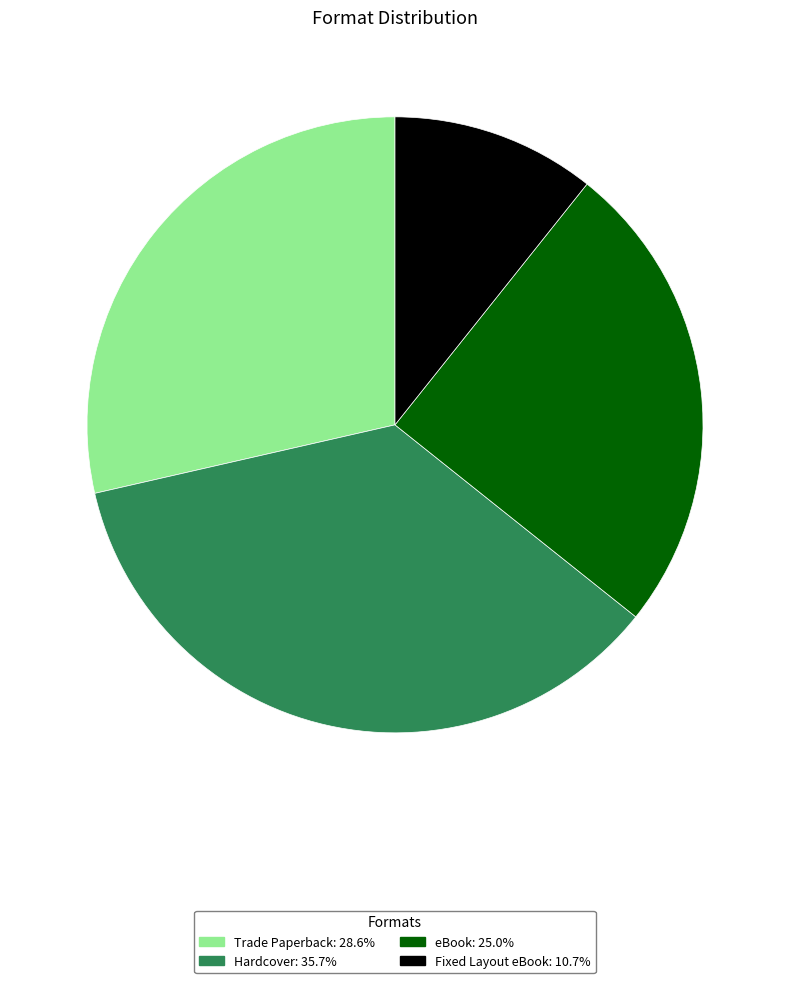

Approximately how many times larger is the value at Hardcover: 35.7% compared to Fixed Layout eBook: 10.7%?

3.3